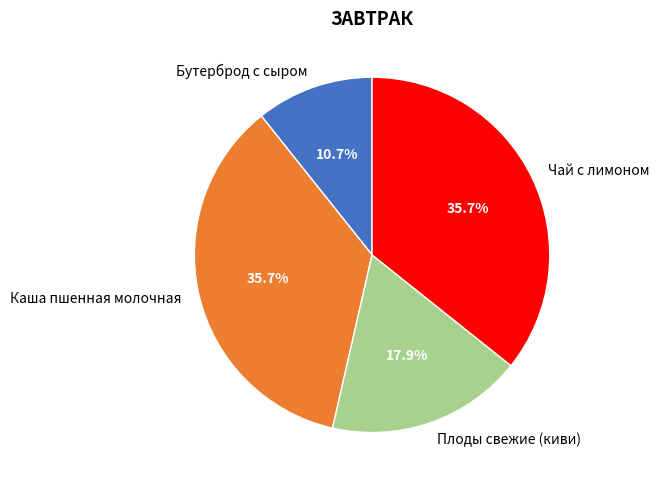

To the nearest percent, what percentage of the pie is Чай с лимоном?

36%